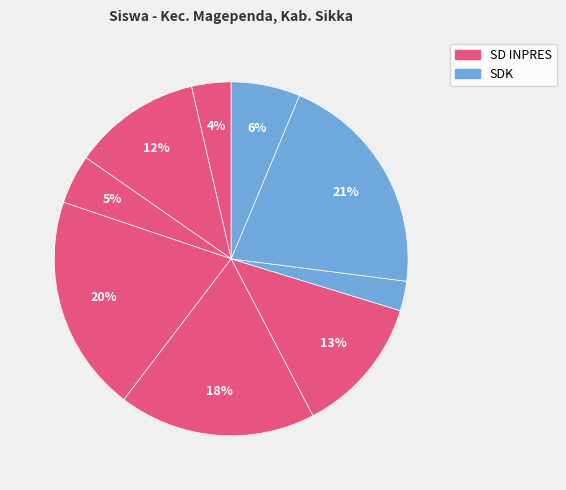

Rank the categories by value from lowest to highest.

SDK 016 WOLOONE, SD INPRES DULI, SD INPRES KORO, SDK NANGARASONG, SD INPRES KOLISIA, SD INPRES MAGEPANDA, SD INPRES MAGELOO, SD INPRES LADUBEWA, SDK MAGEPANDA